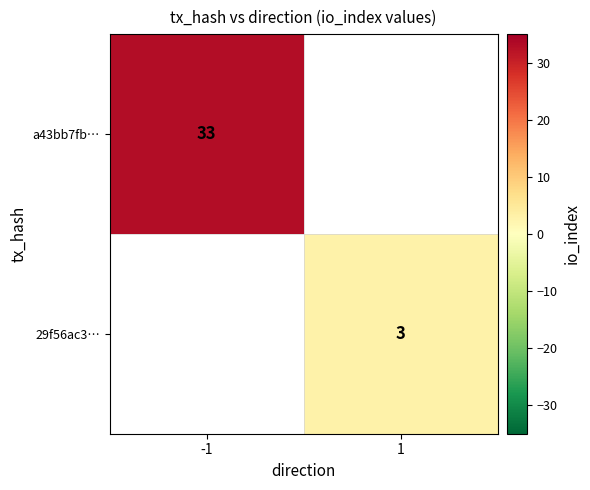

Is it true that a43bb7fb… equals 50 at -1?

False